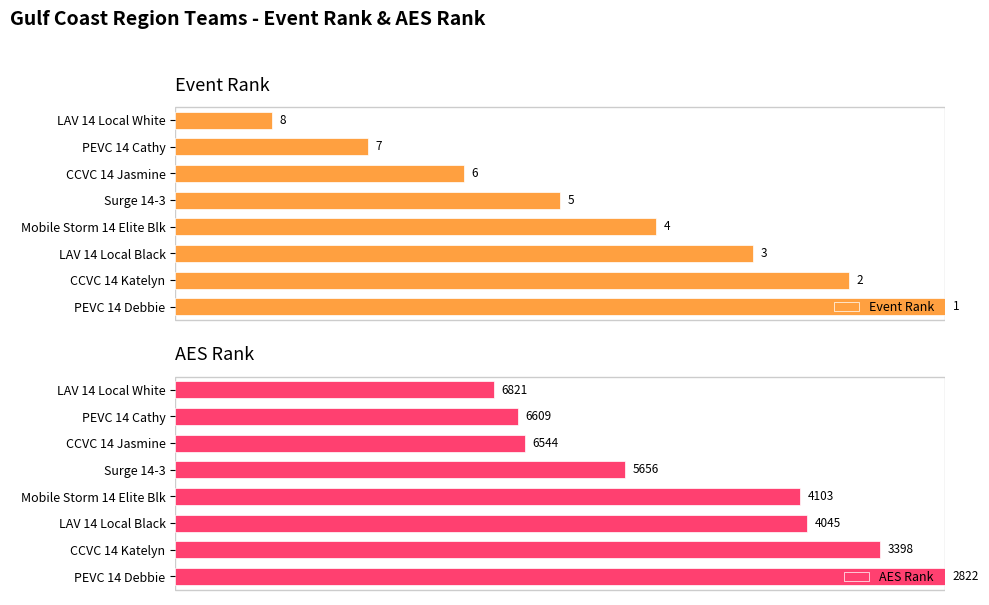

How many categories are shown in the chart?

8